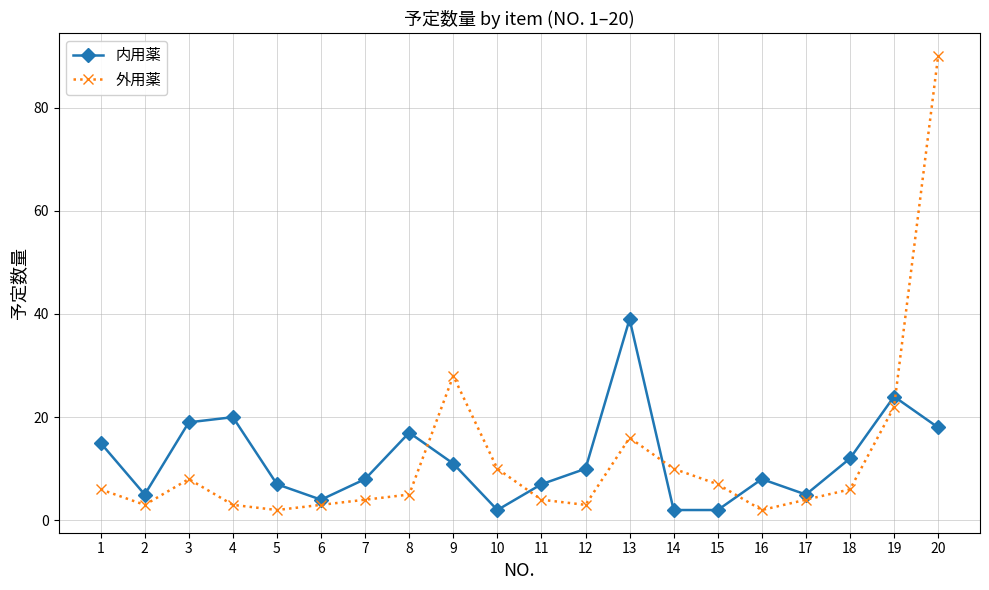

What are all the series names shown in the legend?

内用薬, 外用薬